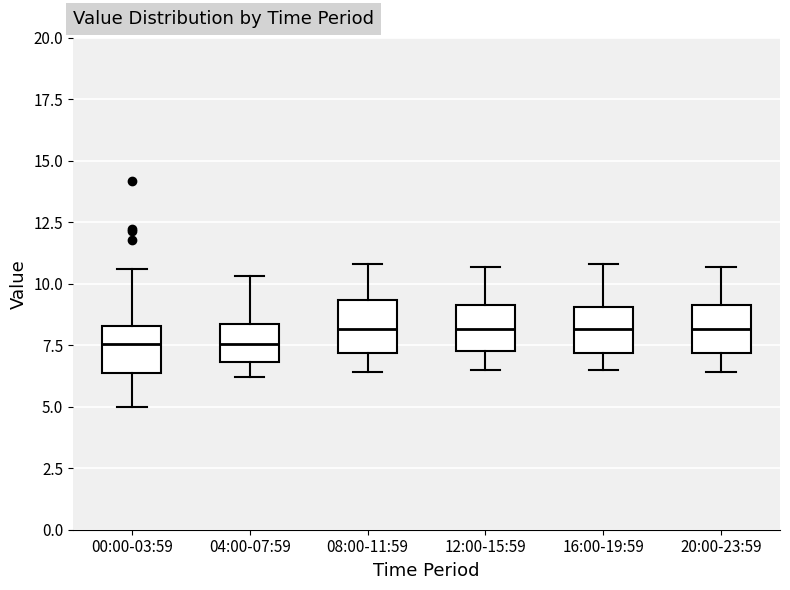

Reading left to right, read every box against the y-axis: the position of its median line, the range the box covers, and the ends of its whiskers. The values are not printed on the chart, so give them approximately, as read against the axis.

00:00-03:59: median 7.5, box 6.5 to 8.5, whiskers 5.0 to 10.5
04:00-07:59: median 7.5, box 7.0 to 8.5, whiskers 6.0 to 10.5
08:00-11:59: median 8.0, box 7.0 to 9.5, whiskers 6.5 to 11.0
12:00-15:59: median 8.0, box 7.5 to 9.0, whiskers 6.5 to 10.5
16:00-19:59: median 8.0, box 7.0 to 9.0, whiskers 6.5 to 11.0
20:00-23:59: median 8.0, box 7.0 to 9.0, whiskers 6.5 to 10.5